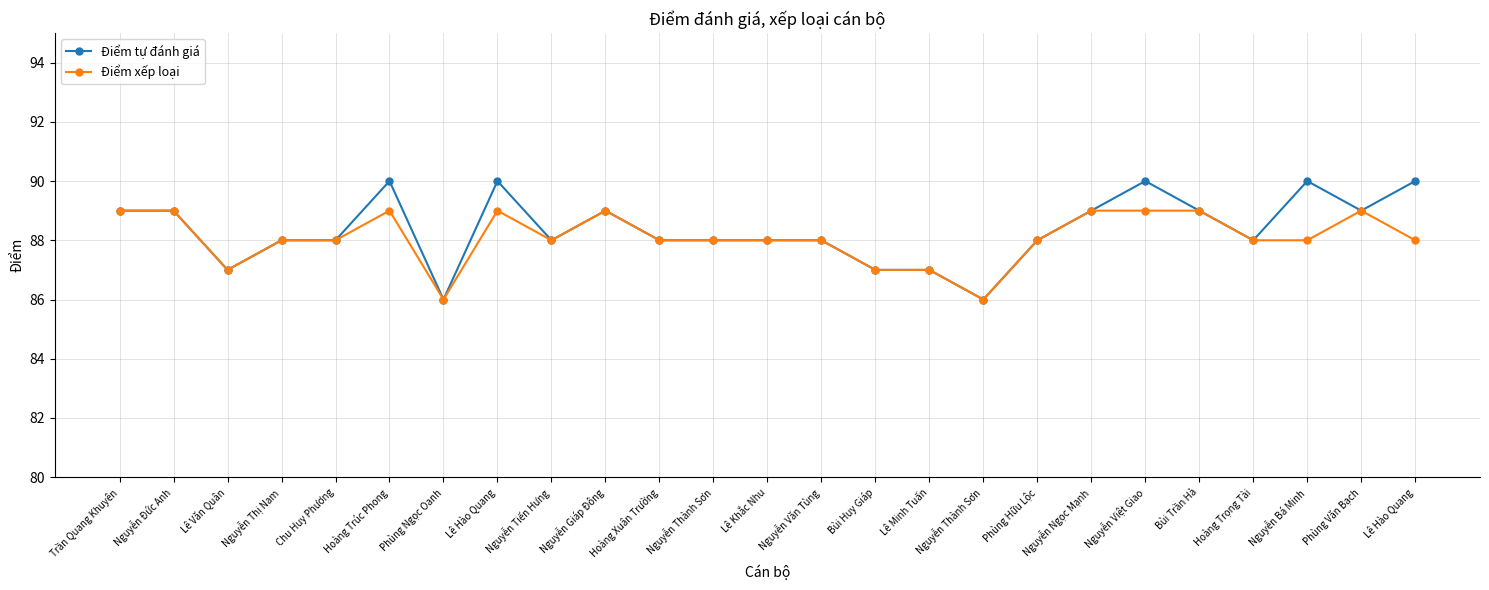

What are all the series names shown in the legend?

Điểm tự đánh giá, Điểm xếp loại